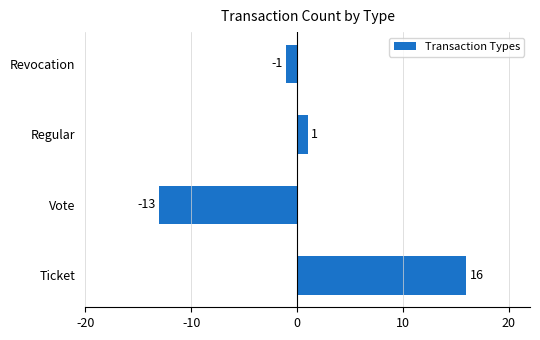

Is it true that the value at Vote is -20?

False